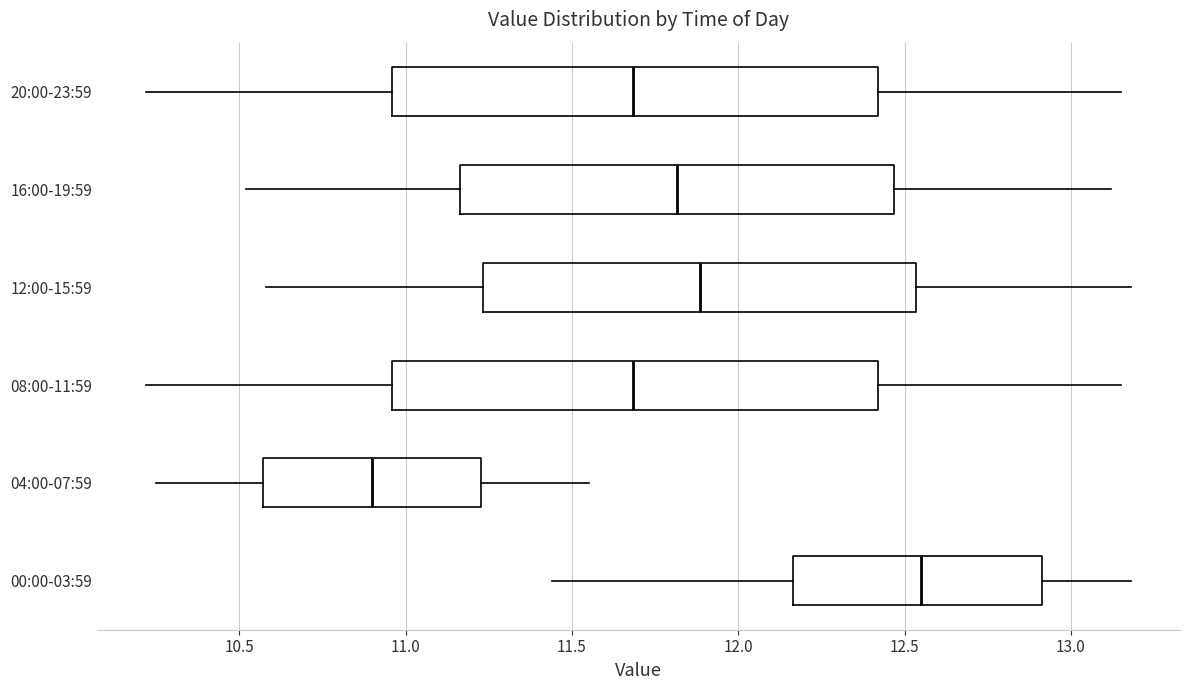

Reading bottom to top, read every box against the x-axis: the position of its median line, the range the box covers, and the ends of its whiskers. The values are not printed on the chart, so give them approximately, as read against the axis.

00:00-03:59: median 12.55, box 12.15 to 12.90, whiskers 11.45 to 13.20
04:00-07:59: median 10.90, box 10.55 to 11.25, whiskers 10.25 to 11.55
08:00-11:59: median 11.70, box 10.95 to 12.40, whiskers 10.20 to 13.15
12:00-15:59: median 11.90, box 11.25 to 12.55, whiskers 10.60 to 13.20
16:00-19:59: median 11.80, box 11.15 to 12.45, whiskers 10.50 to 13.10
20:00-23:59: median 11.70, box 10.95 to 12.40, whiskers 10.20 to 13.15